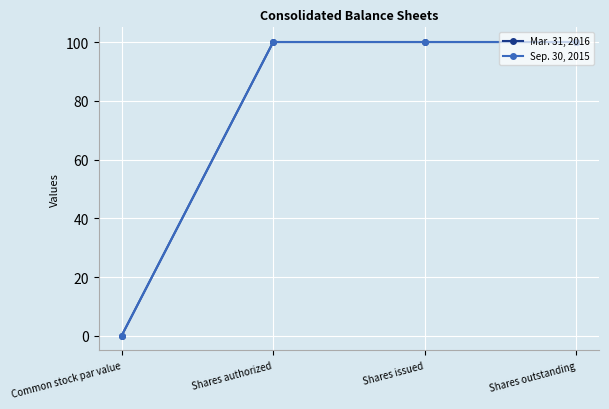

Rank the categories by Sep. 30, 2015 value from lowest to highest.

Common stock par value, Shares authorized, Shares issued, Shares outstanding